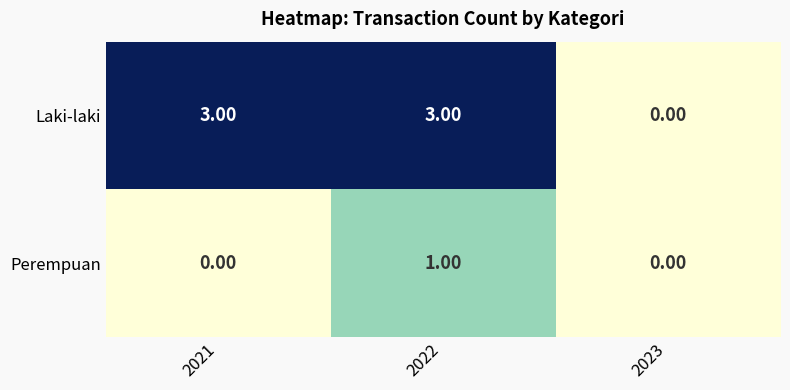

Which series has the widest spread of values?

Laki-laki